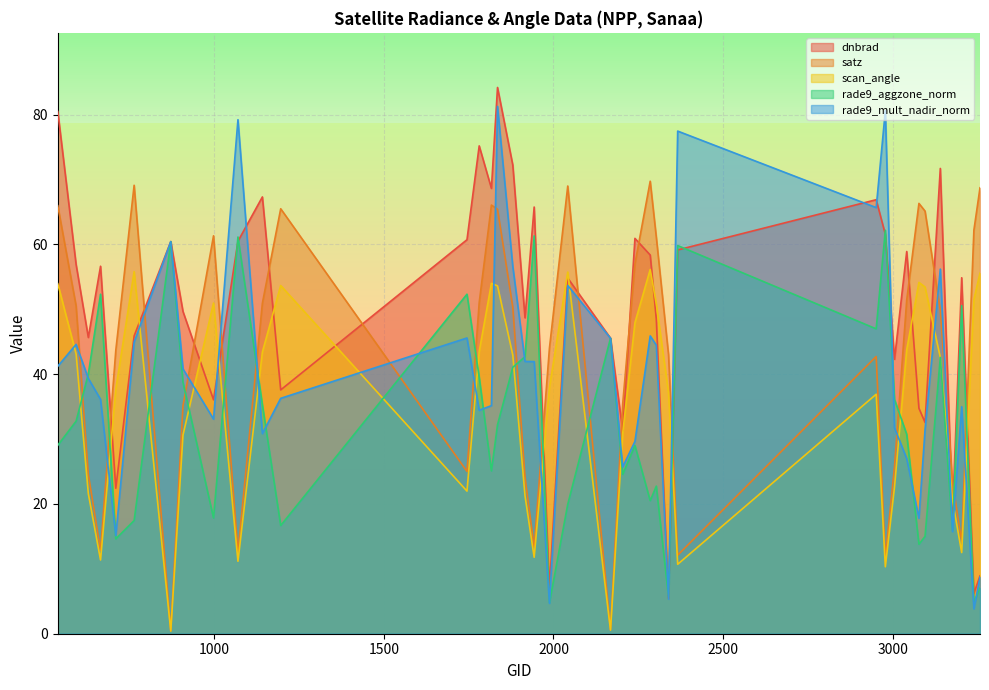

Which series has the largest range (max minus min)?

dnbrad